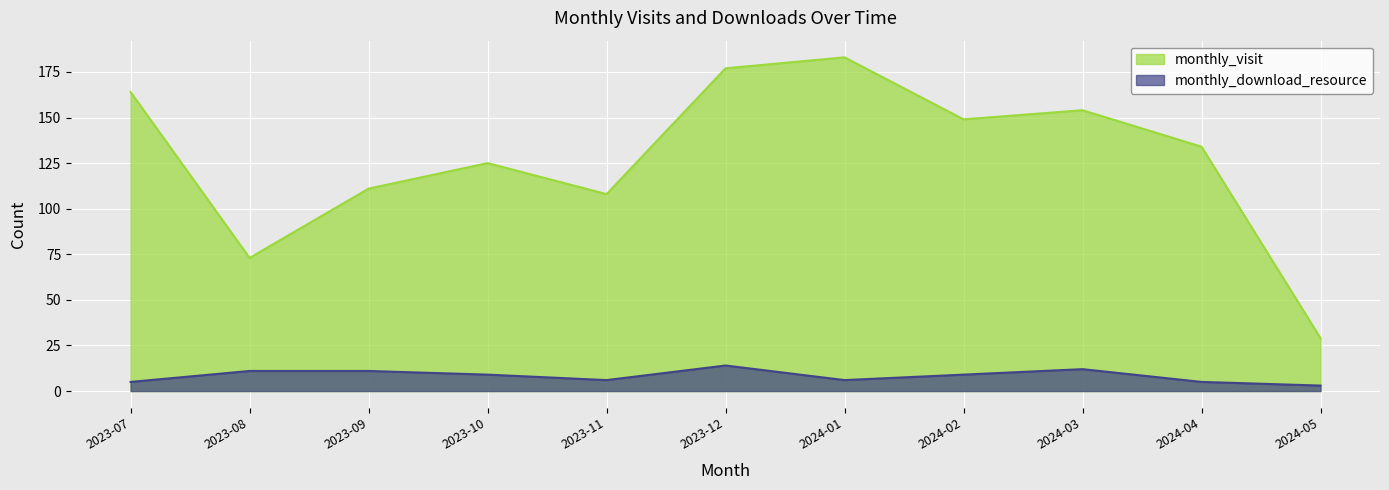

List the labels in order of monthly_download_resource value, largest first.

2023-12, 2024-03, 2023-08, 2023-09, 2023-10, 2024-02, 2023-11, 2024-01, 2023-07, 2024-04, 2024-05